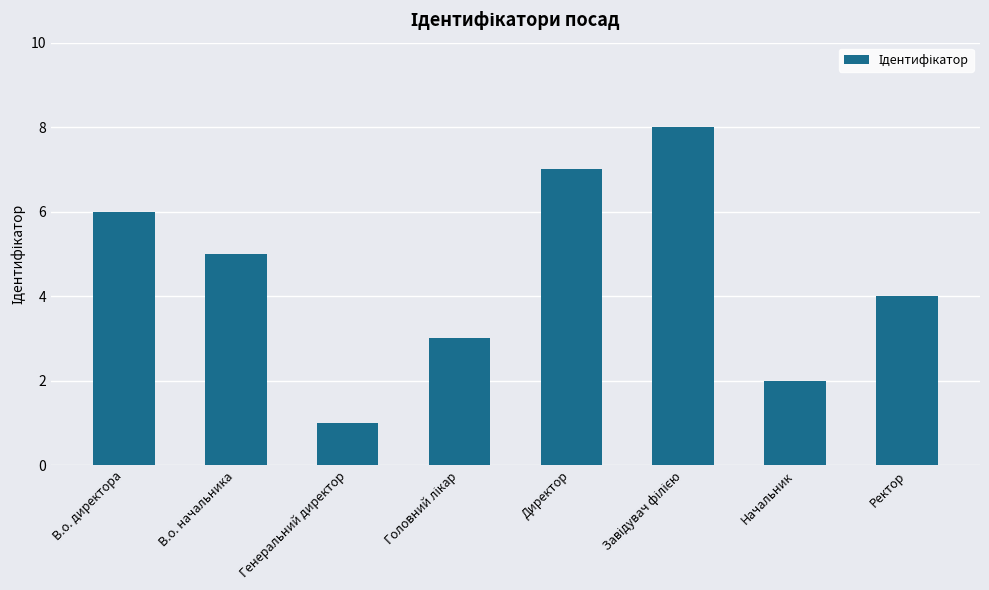

Approximately how many times larger is the value at Ректор compared to Генеральний директор?

4.0